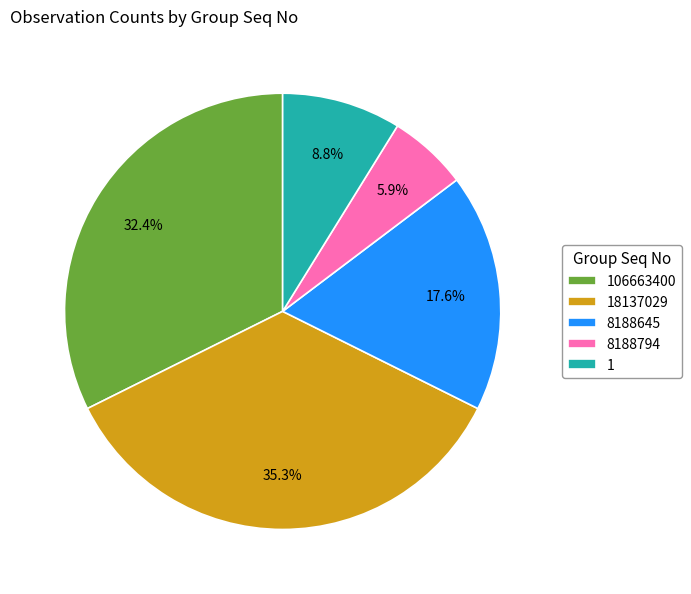

How many slices are in this pie chart?

5